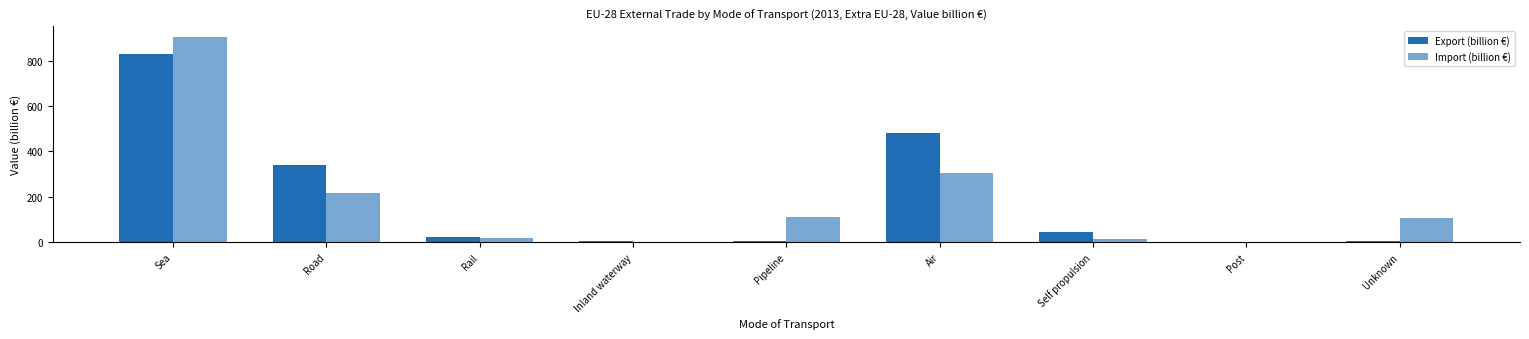

How many categories are shown in the chart?

9